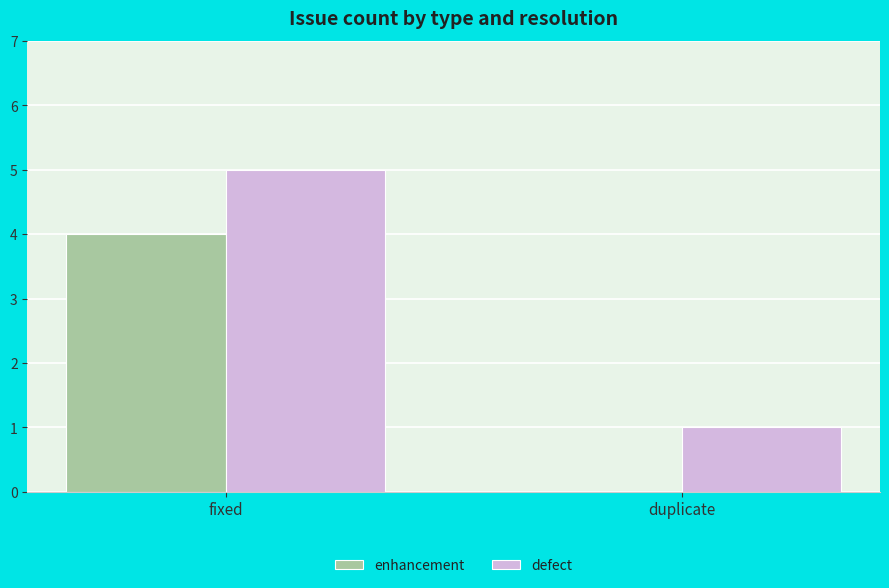

How many values in enhancement are above zero?

1